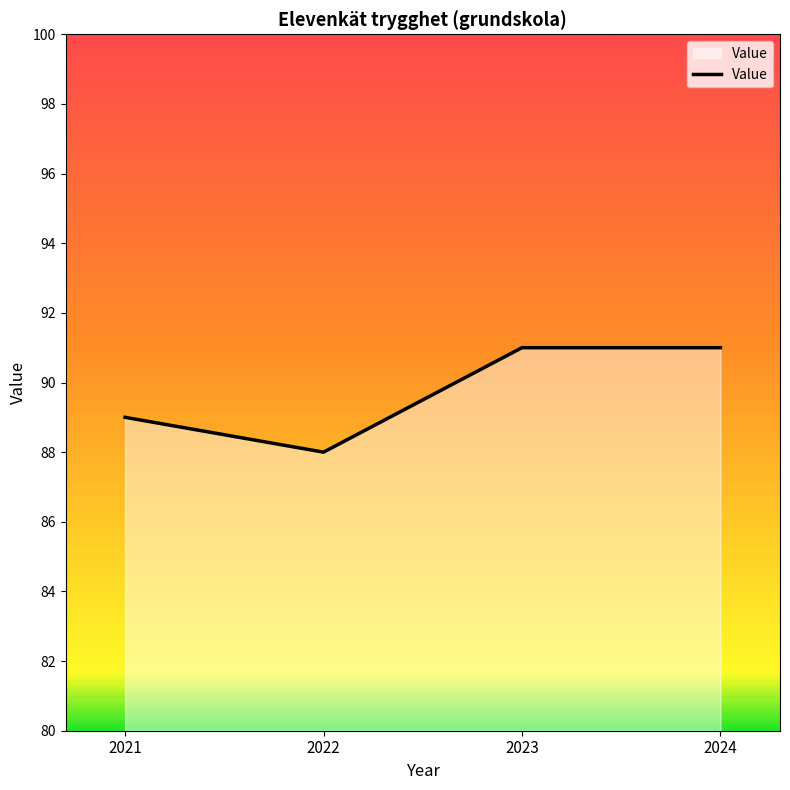

Count the number of data series in this chart.

1